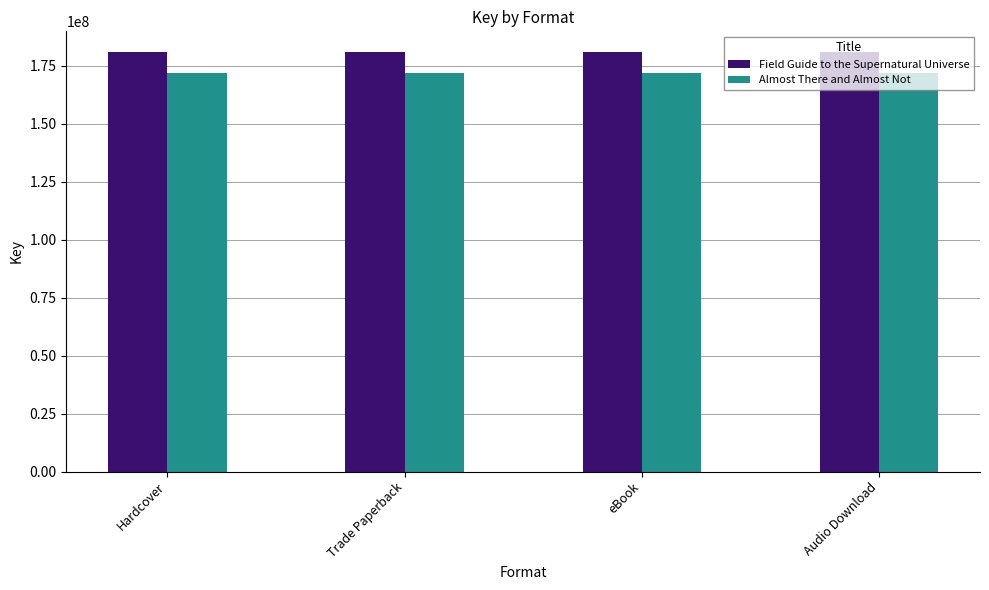

What is the label of the 1st bar from the left?

Hardcover